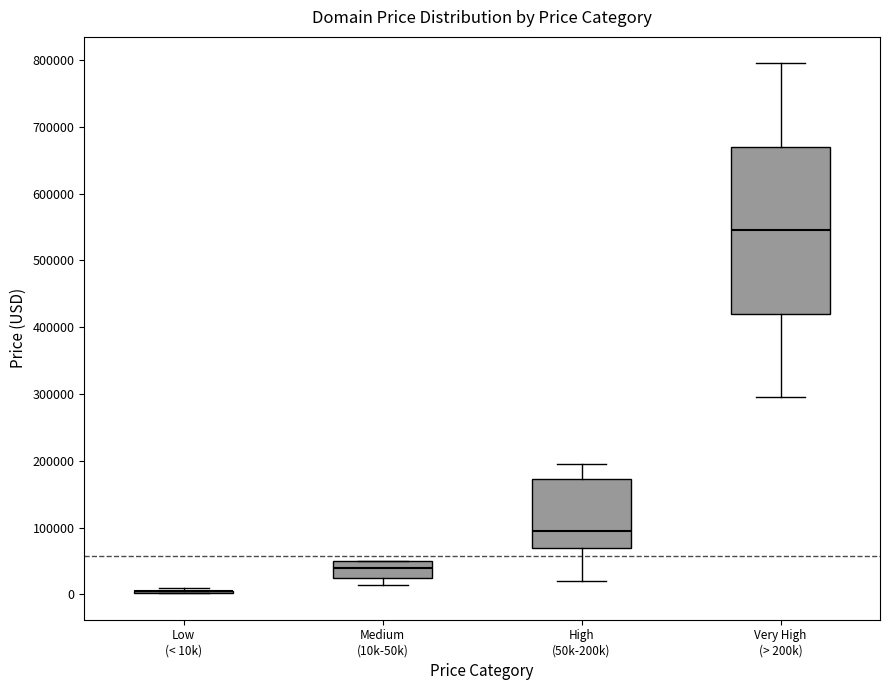

Reading left to right, transcribe this box plot: for each box, give where its median line is, the range the box spans, and where its two whiskers end, as read against the y-axis. The values are not printed on the chart, so give them approximately, as read against the axis.

Low (< 10k): box collapsed to a line at 0, whiskers 0 to 10000
Medium (10k-50k): median 40000, box 20000 to 50000, whiskers 10000 to 50000
High (50k-200k): median 90000, box 70000 to 170000, whiskers 20000 to 190000
Very High (> 200k): median 540000, box 420000 to 670000, whiskers 290000 to 790000